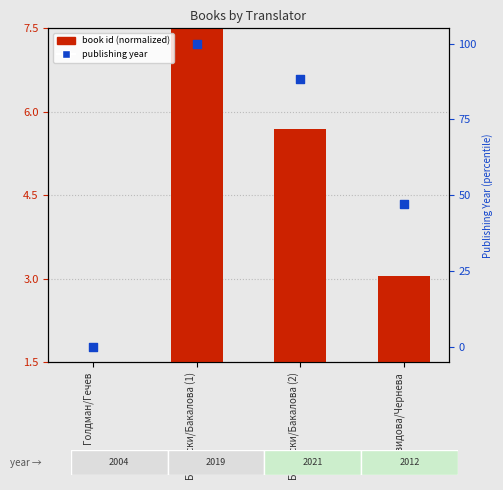

What are all the series names shown in the legend?

book id (normalized), publishing year (percentile)